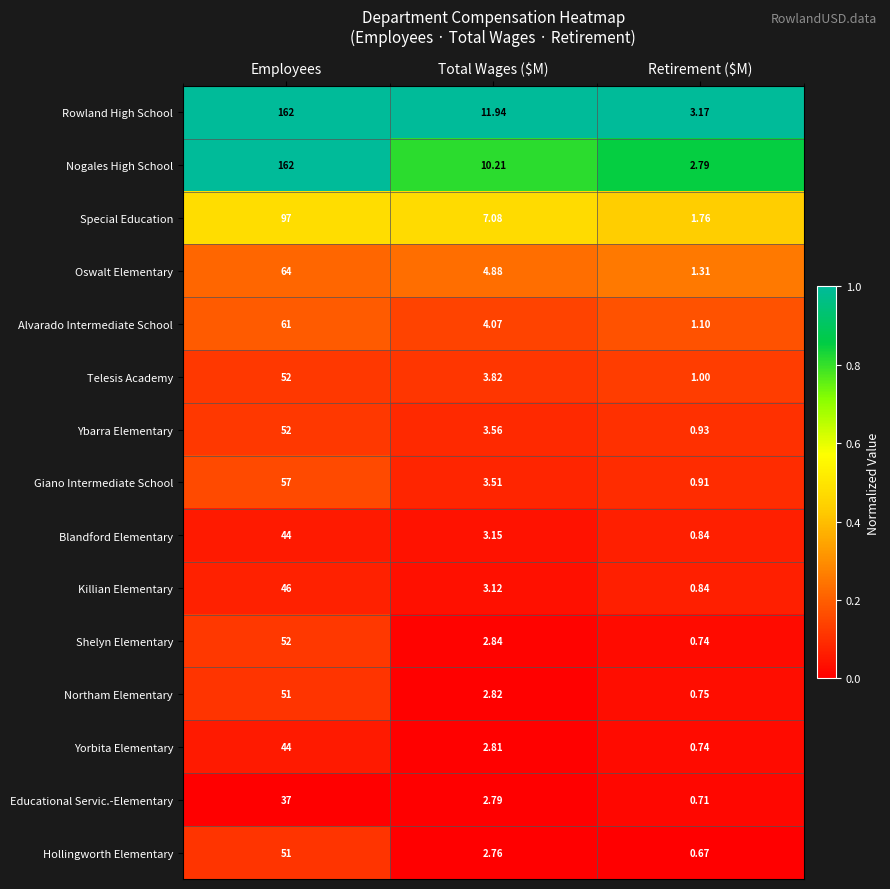

At which category does the chart reach its peak across all series?

Employees